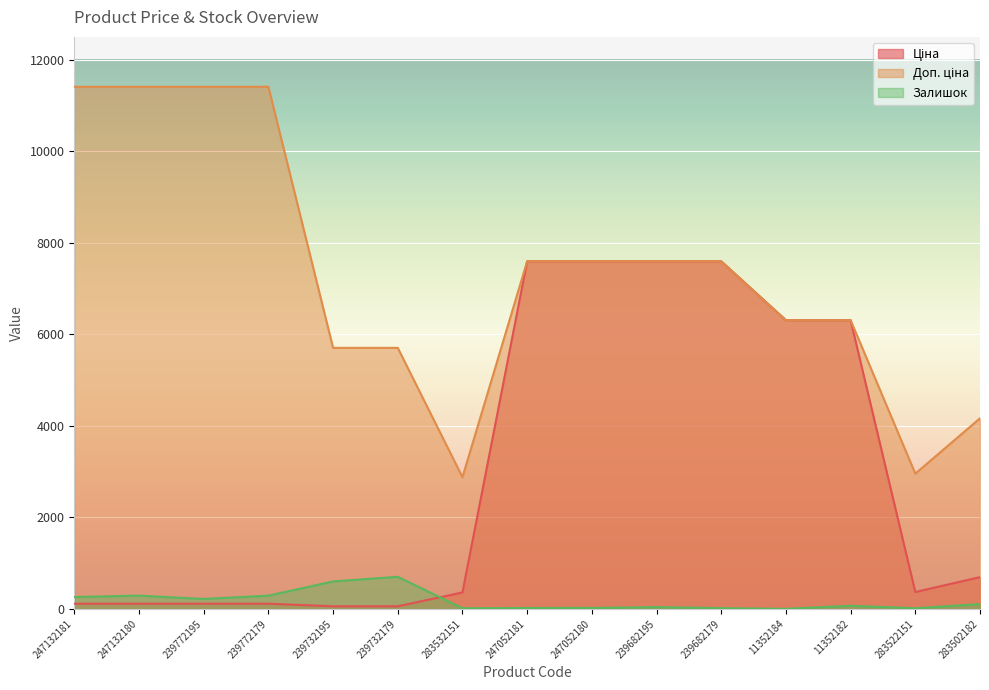

Rank the series by their average value, from highest to lowest.

Доп. ціна, Ціна, Залишок